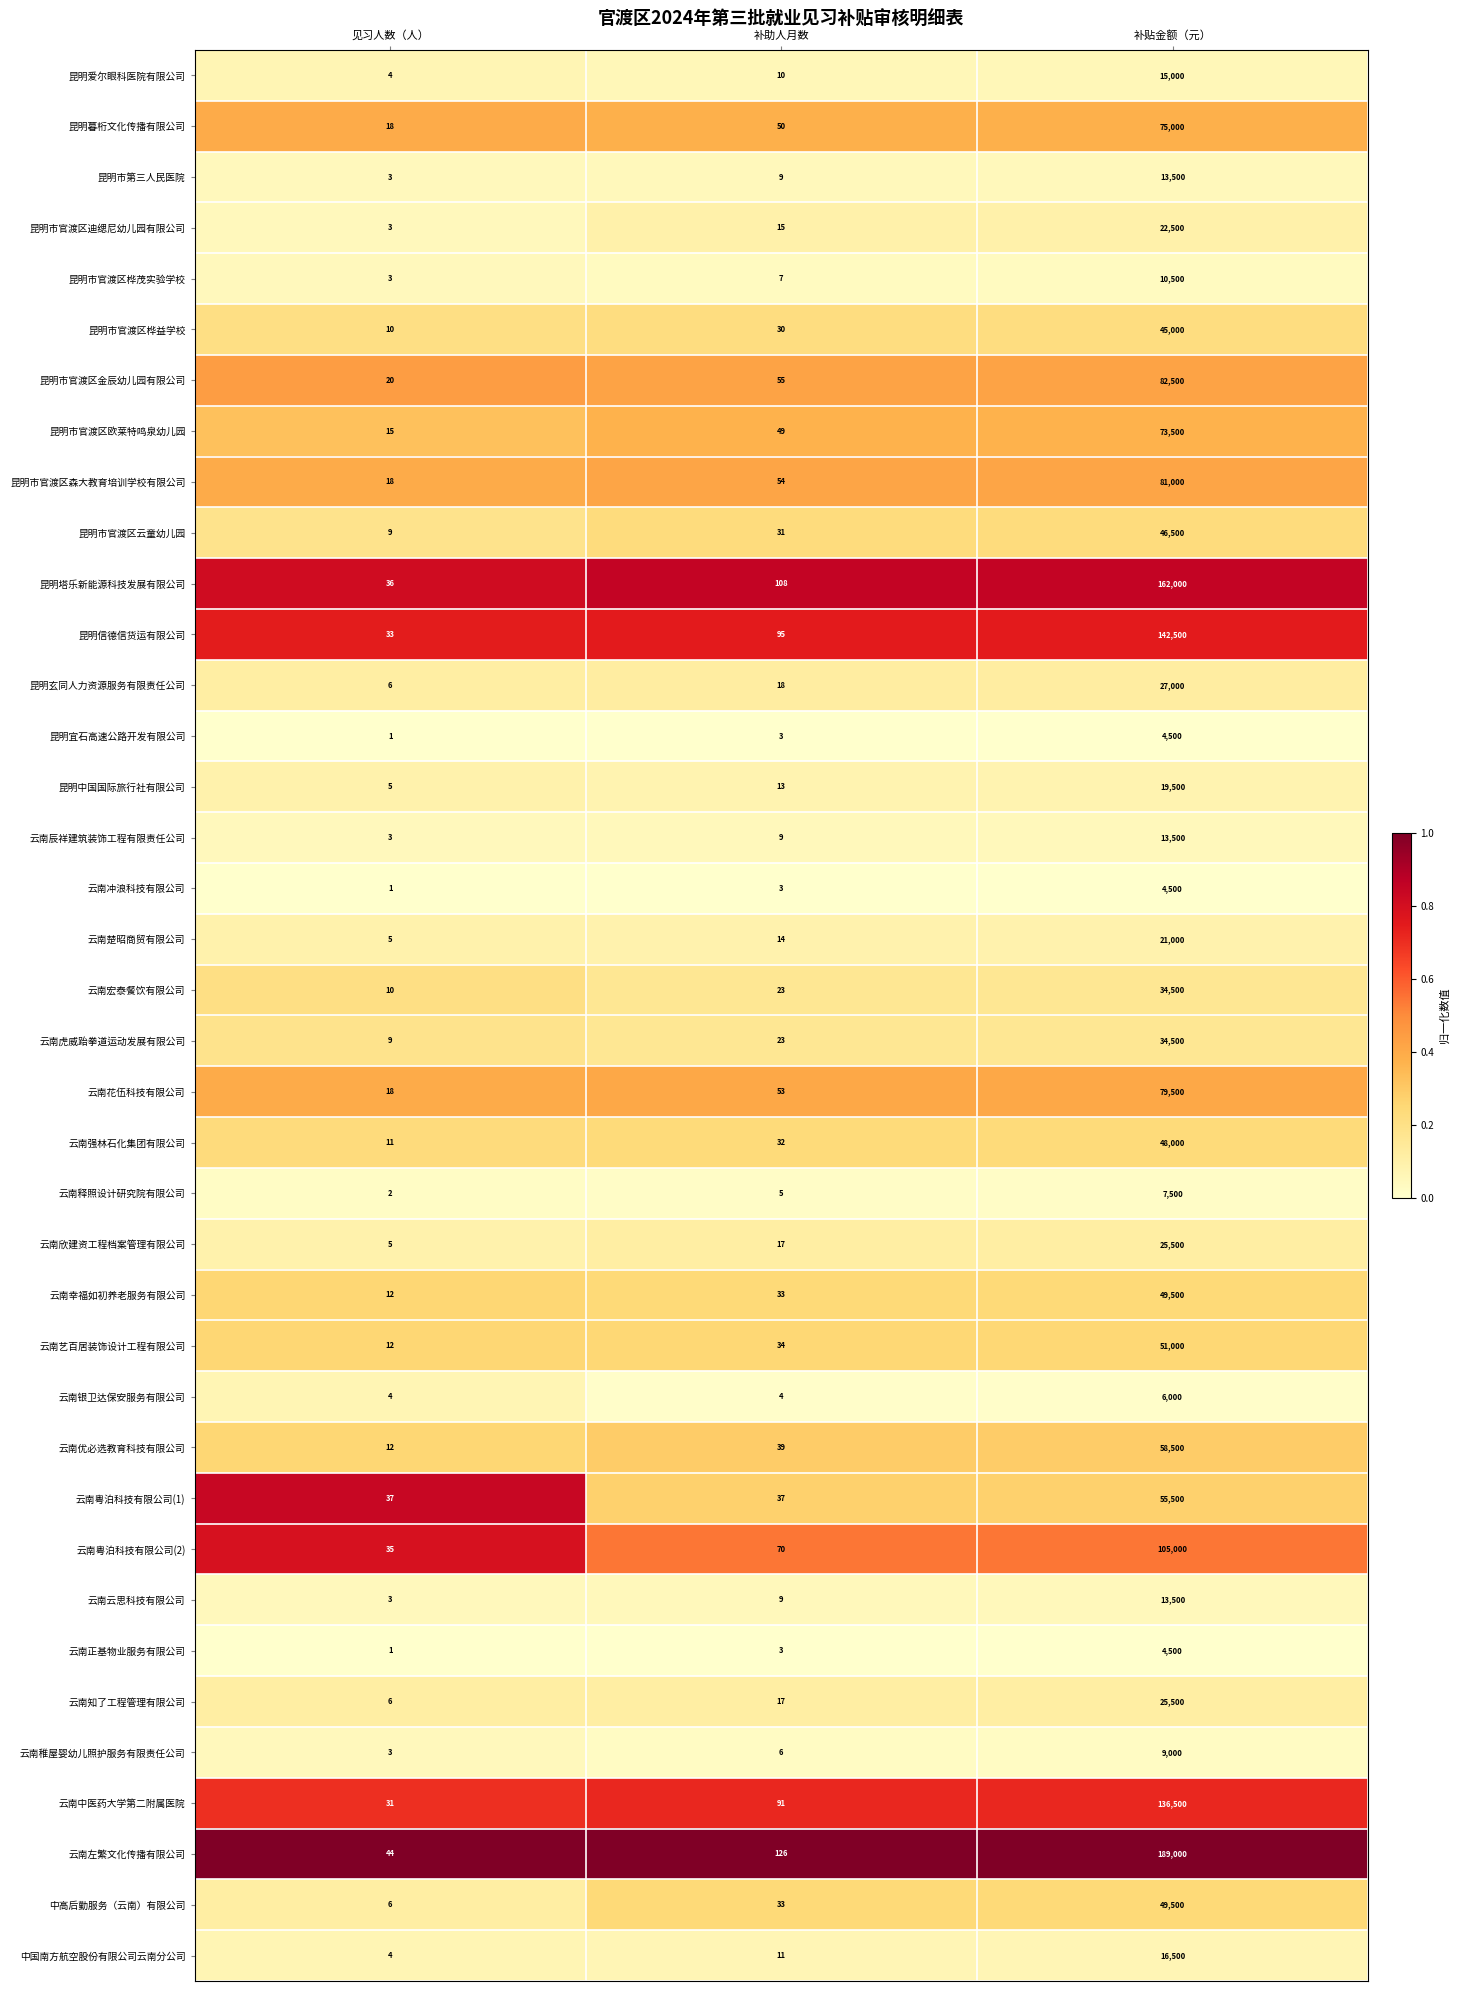

What is the total value across all series at 见习人数（人）?

458